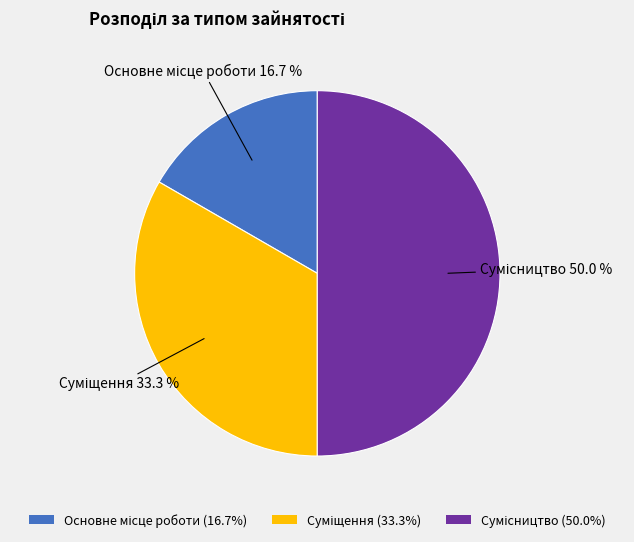

Rank the categories by value from lowest to highest.

Основне місце роботи, Суміщення, Сумісництво